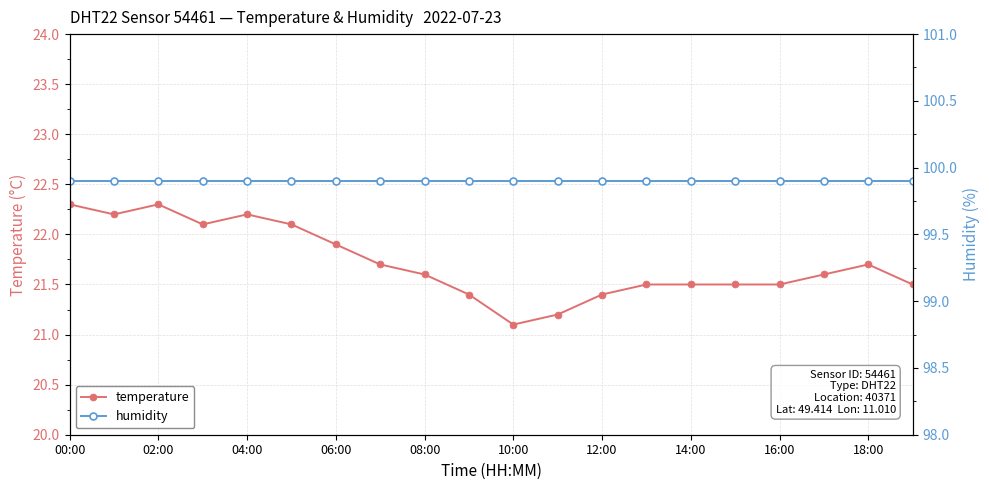

At which category does temperature reach its first local peak?

02:00